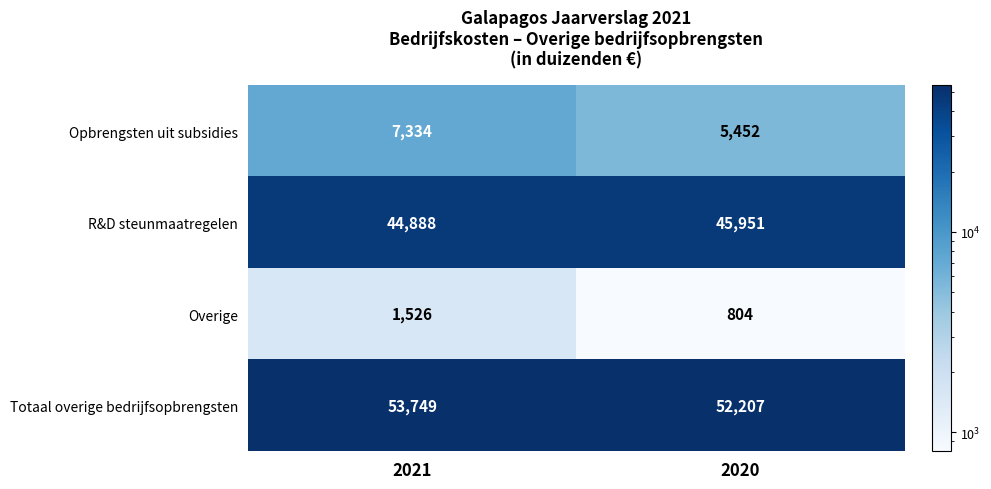

What is the sum of the Overige values at 2021 and 2020?

2330